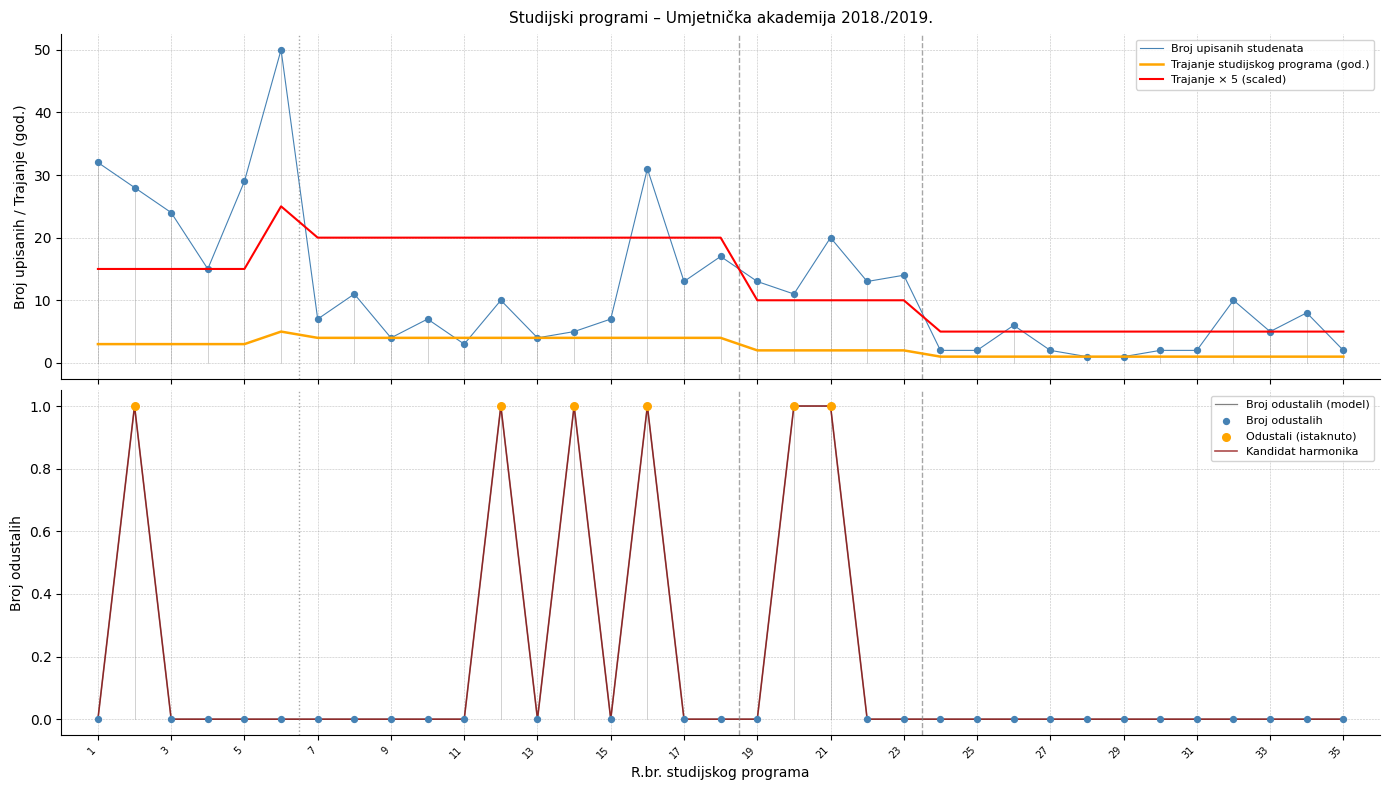

Which series has the largest total across all categories?

Broj upisanih studenata